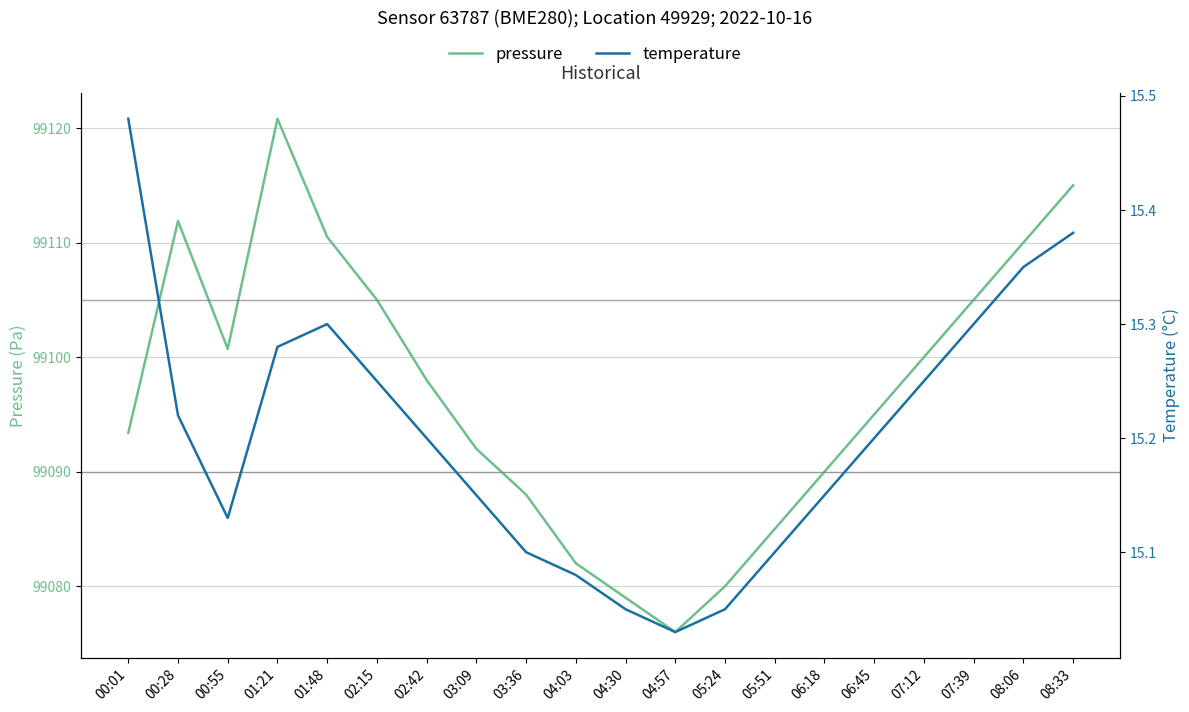

Rank the categories by pressure value from lowest to highest.

04:57, 04:30, 05:24, 04:03, 05:51, 03:36, 06:18, 03:09, 00:01, 06:45, 02:42, 07:12, 00:55, 02:15, 07:39, 08:06, 01:48, 00:28, 08:33, 01:21